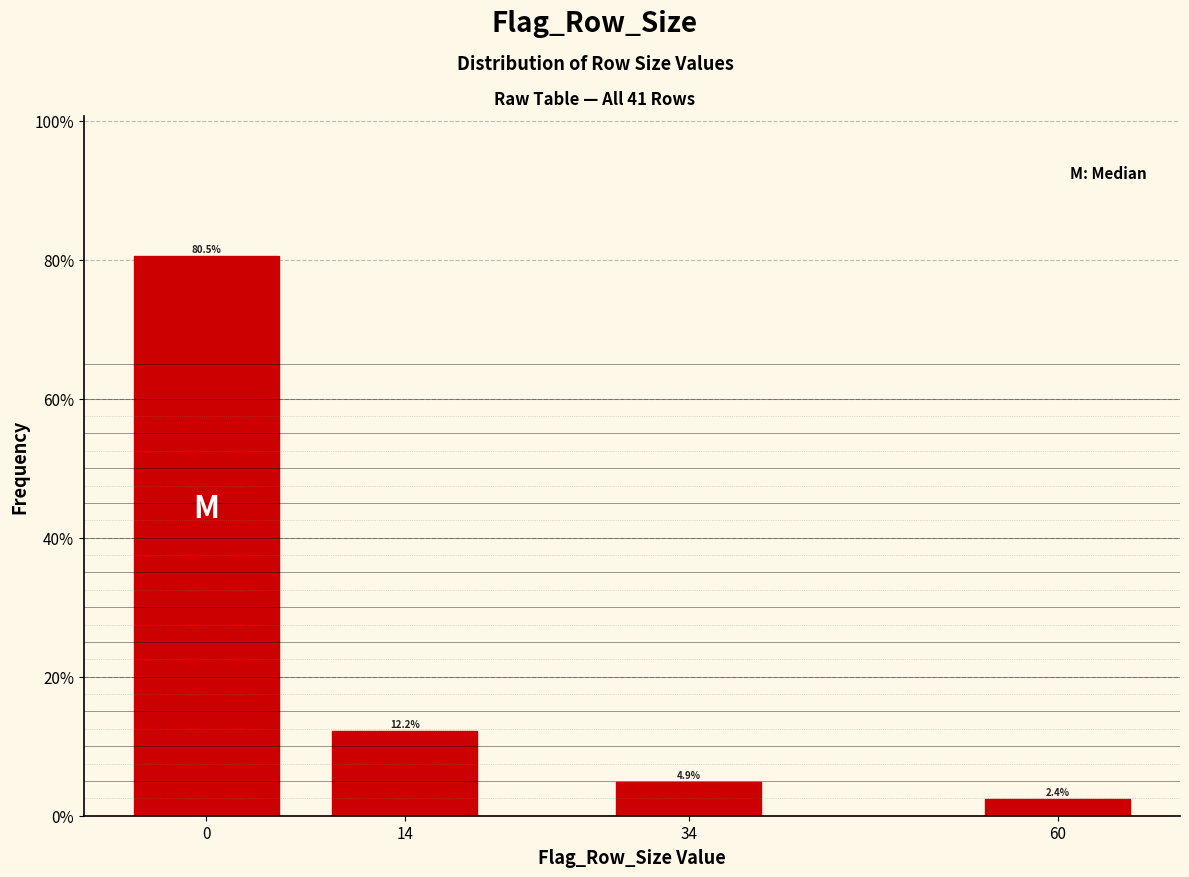

Reading right to left, extract all data points from this chart.

2.4	4.9	12.2	80.5